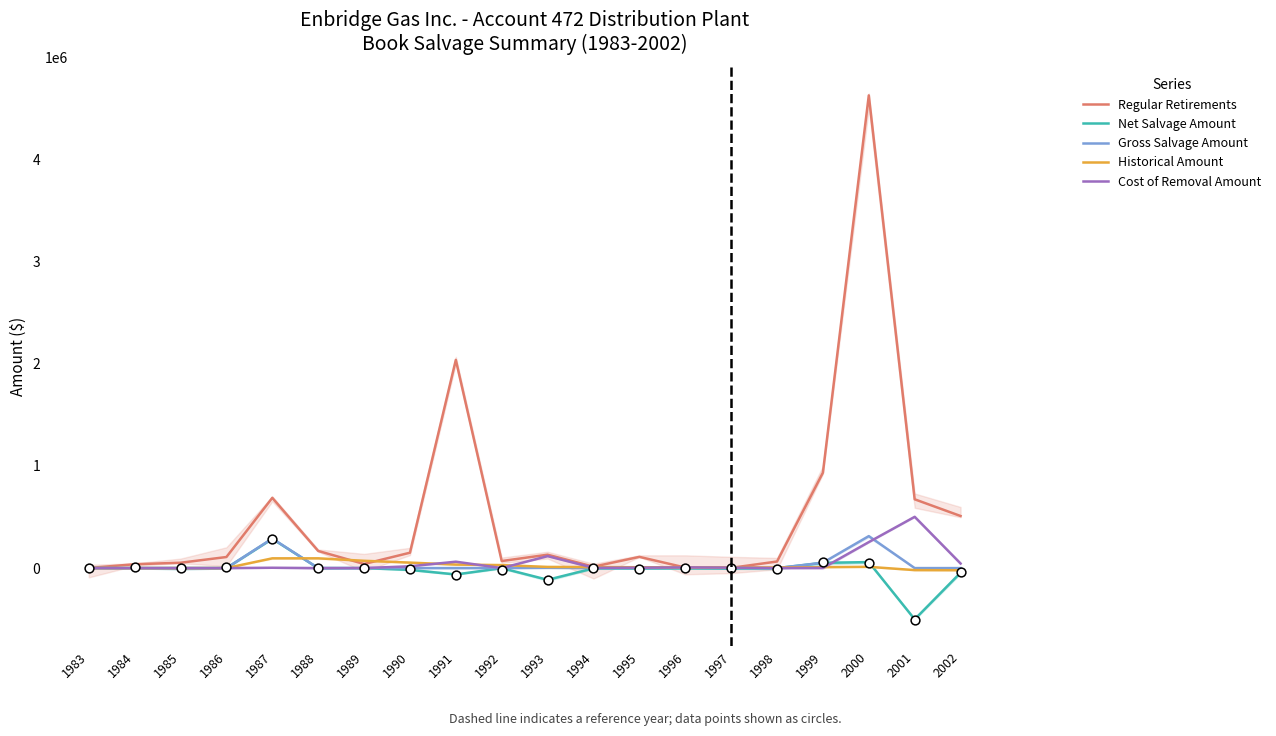

What are all the series names shown in the legend?

Regular Retirements, Net Salvage Amount, Gross Salvage Amount, Historical Amount, Cost of Removal Amount